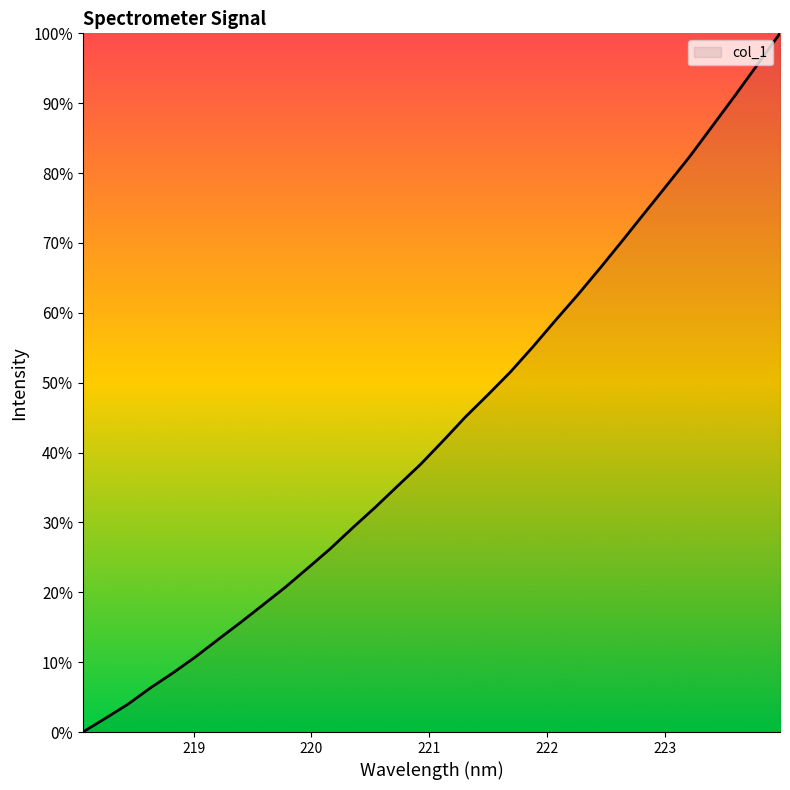

What is the greatest value displayed?

100.0